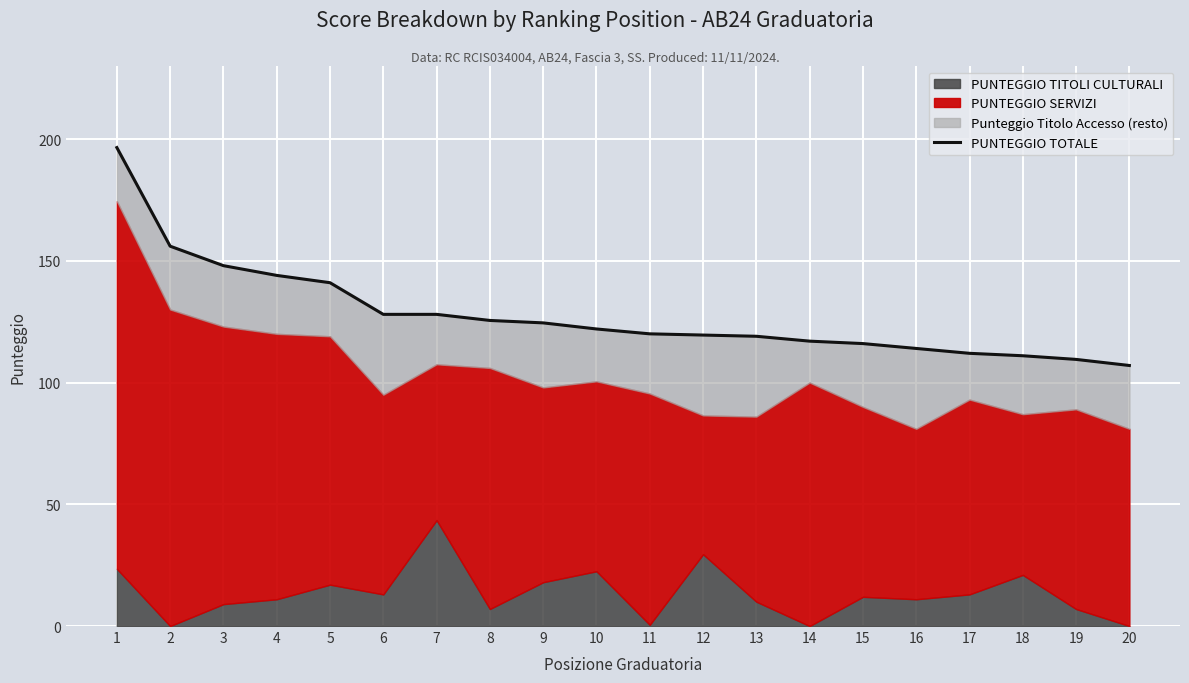

Between 10 and 5, which is larger?

5